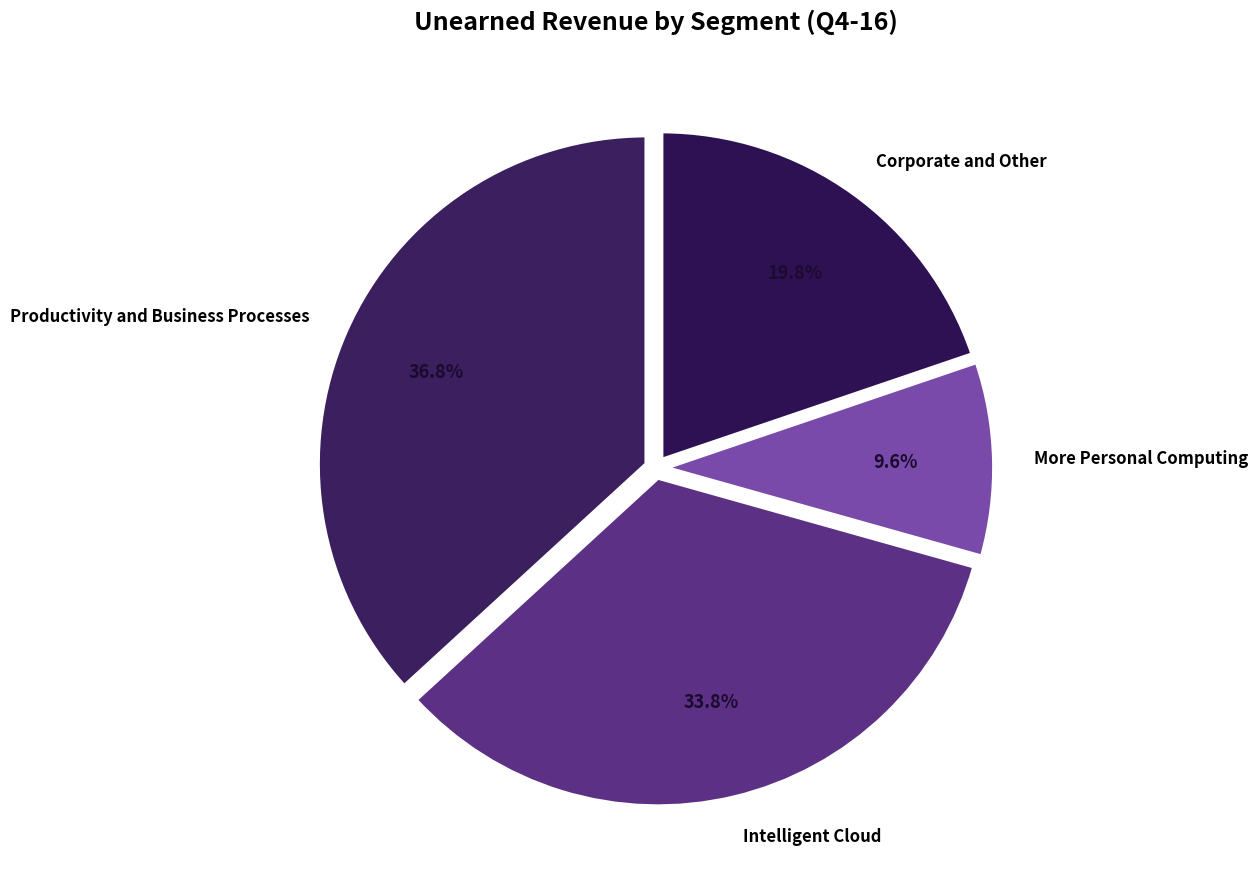

Does Corporate and Other represent more than half of the total?

No